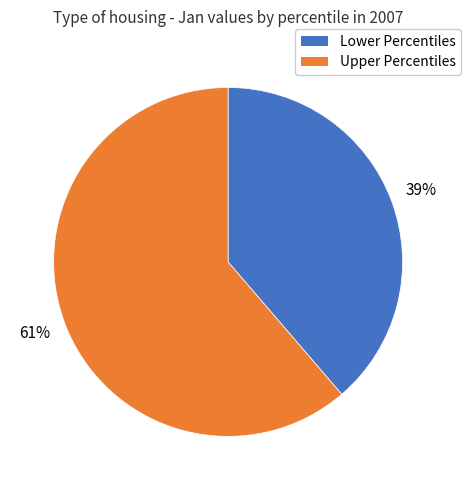

To the nearest percent, what is the average slice percentage?

50%